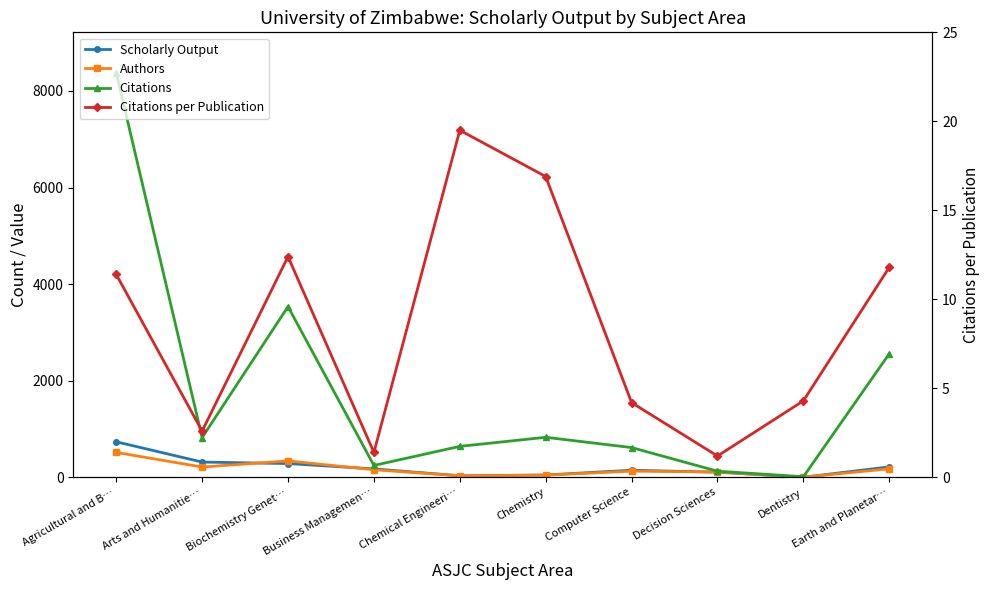

At which label does Citations reach its peak?

Agricultural and B…